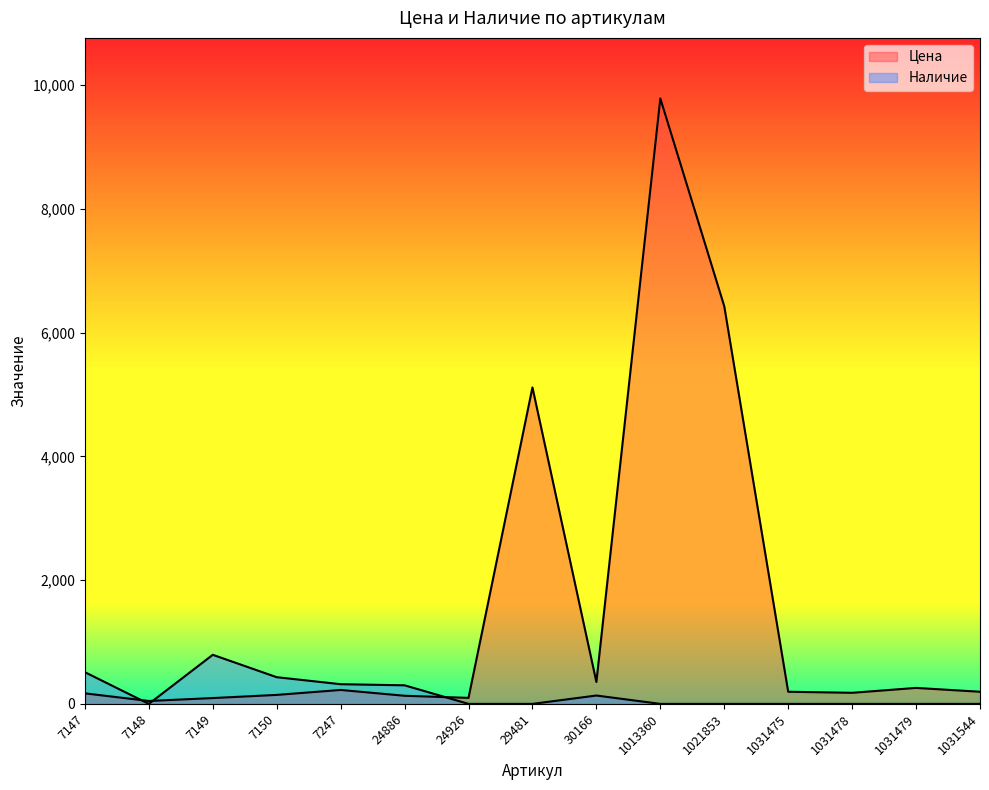

Is the value of Наличие at 7149 greater than the value of Цена at 1013360?

No